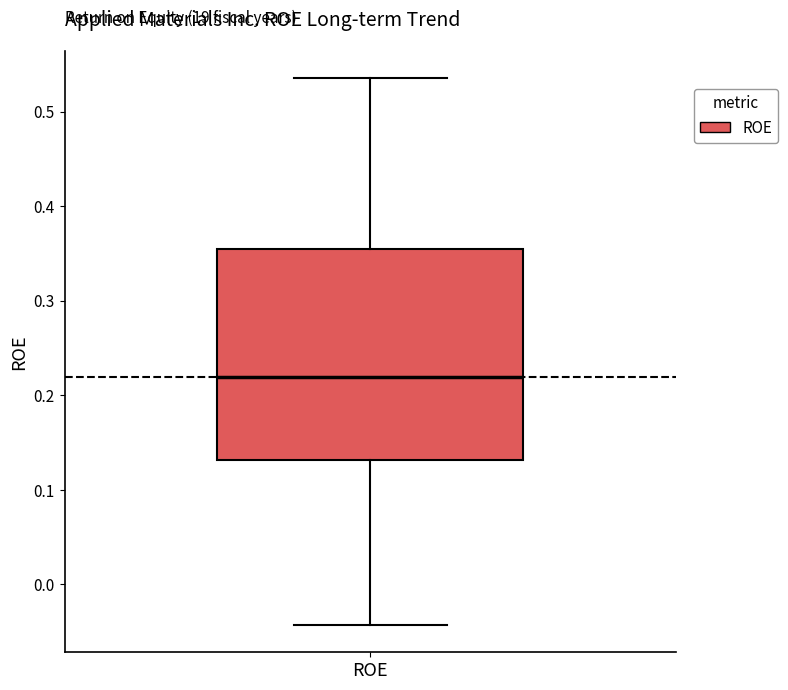

Transcribe this box plot: give where the median line is, the range the box spans, and where the two whiskers end, as read against the y-axis. The values are not printed on the chart, so give them approximately, as read against the axis.

median 0.22, box 0.13 to 0.35, whiskers -0.04 to 0.54